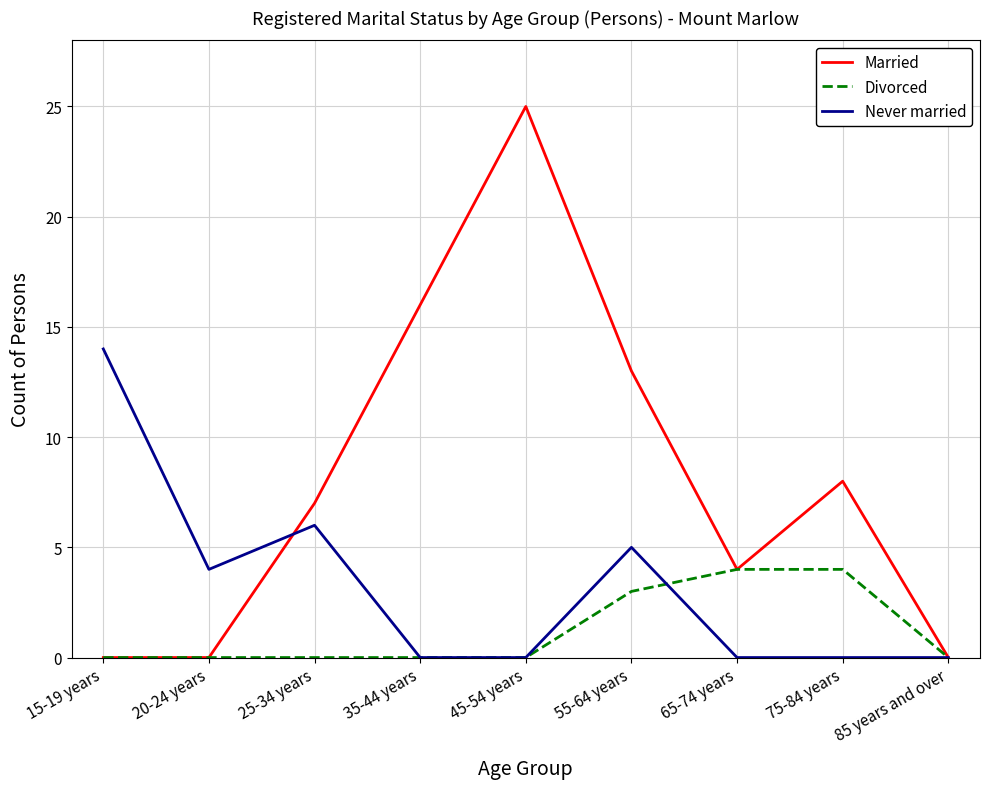

The Married series shows 25 at 45-54 years. True or false?

True